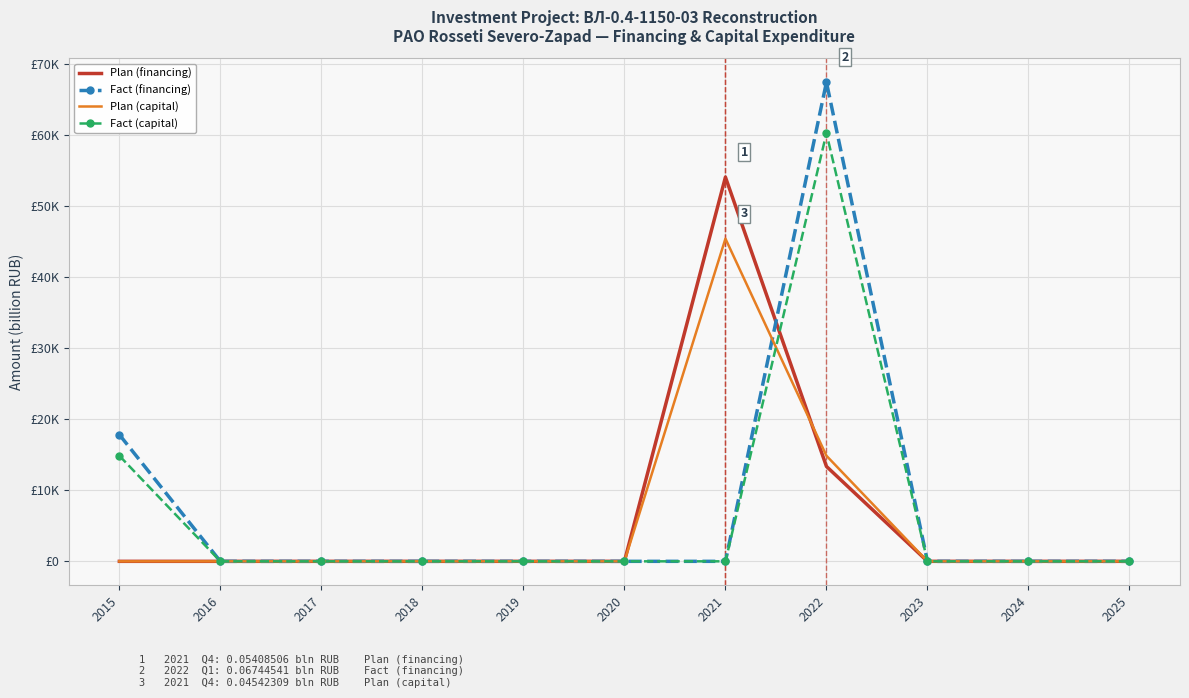

What are all the series names shown in the legend?

Plan (financing), Fact (financing), Plan (capital), Fact (capital)